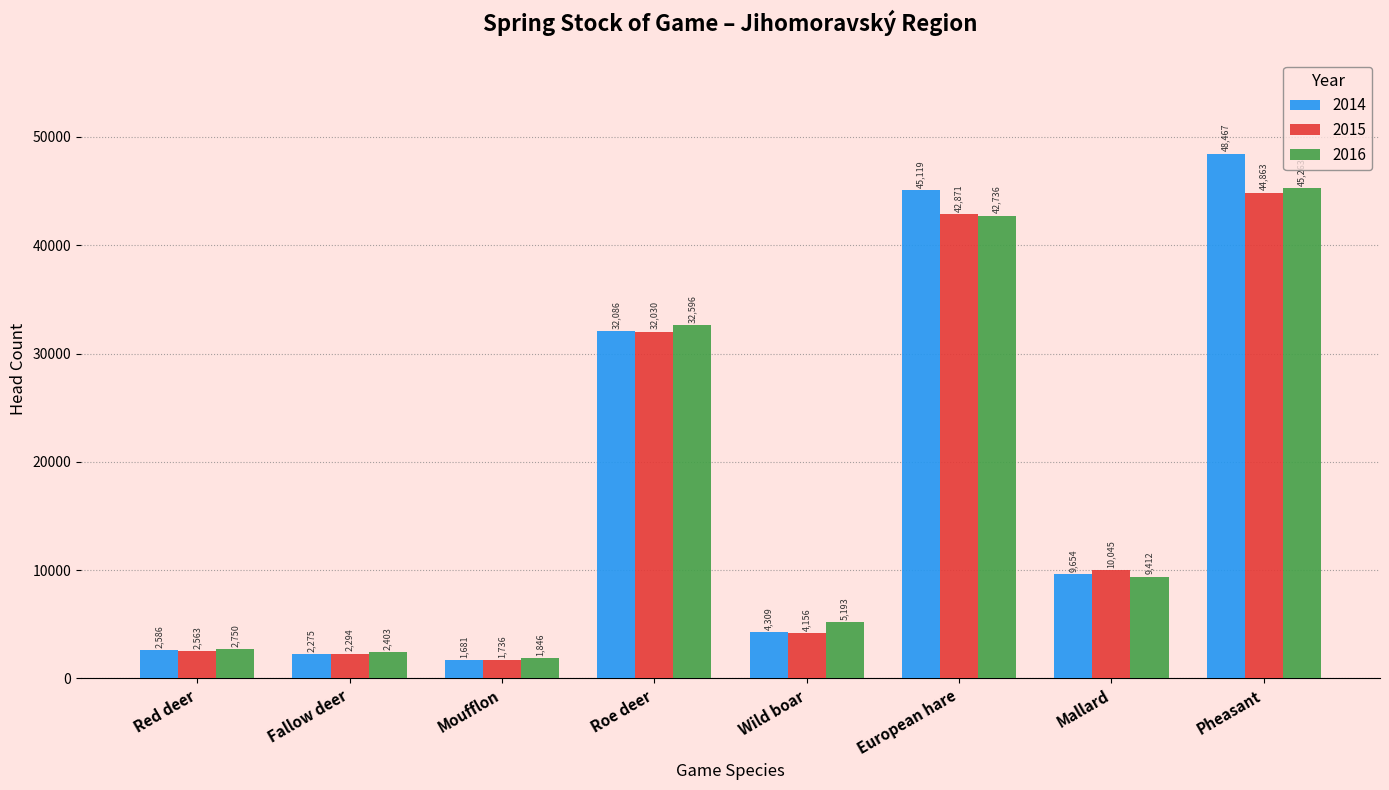

What is the label of the 2nd bar from the left?

Fallow deer